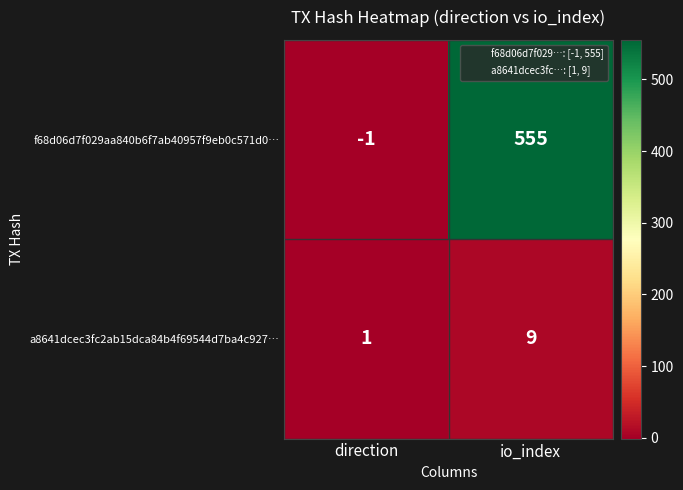

At which category does the chart reach its peak across all series?

io_index